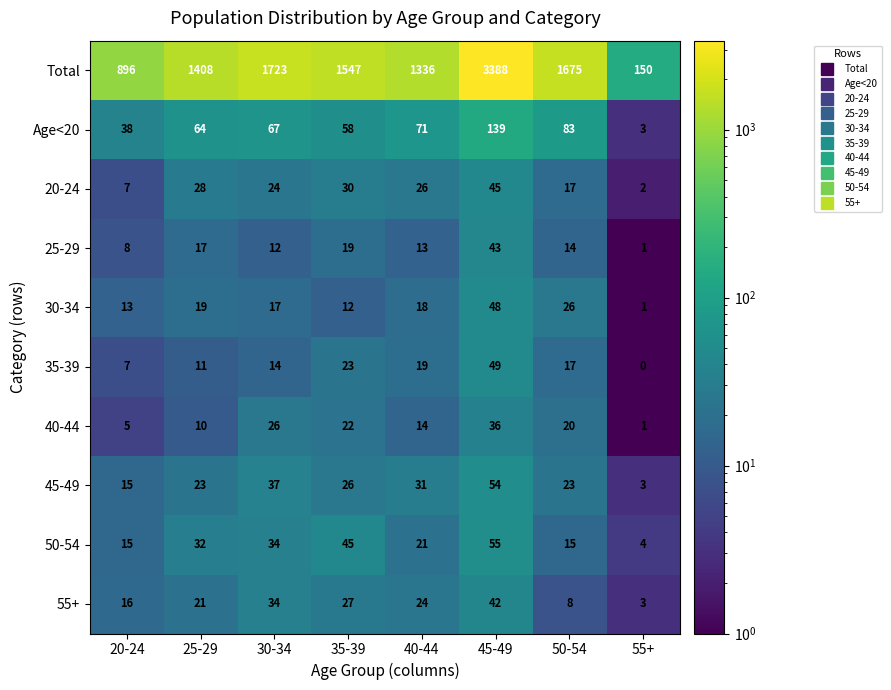

What is the maximum value for 55+?

42